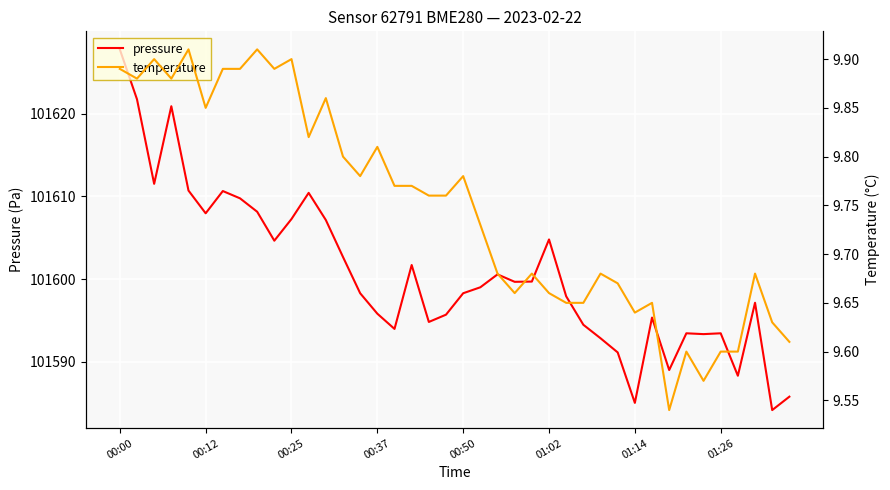

How many temperature values are between 9 and 10?

40